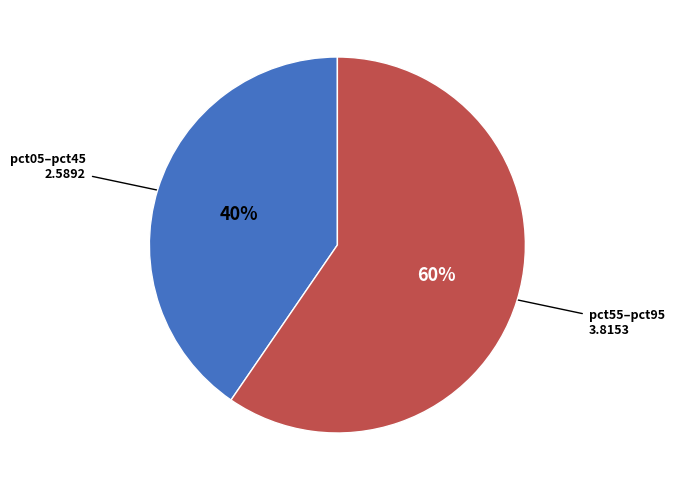

Does any single category account for the majority?

Yes